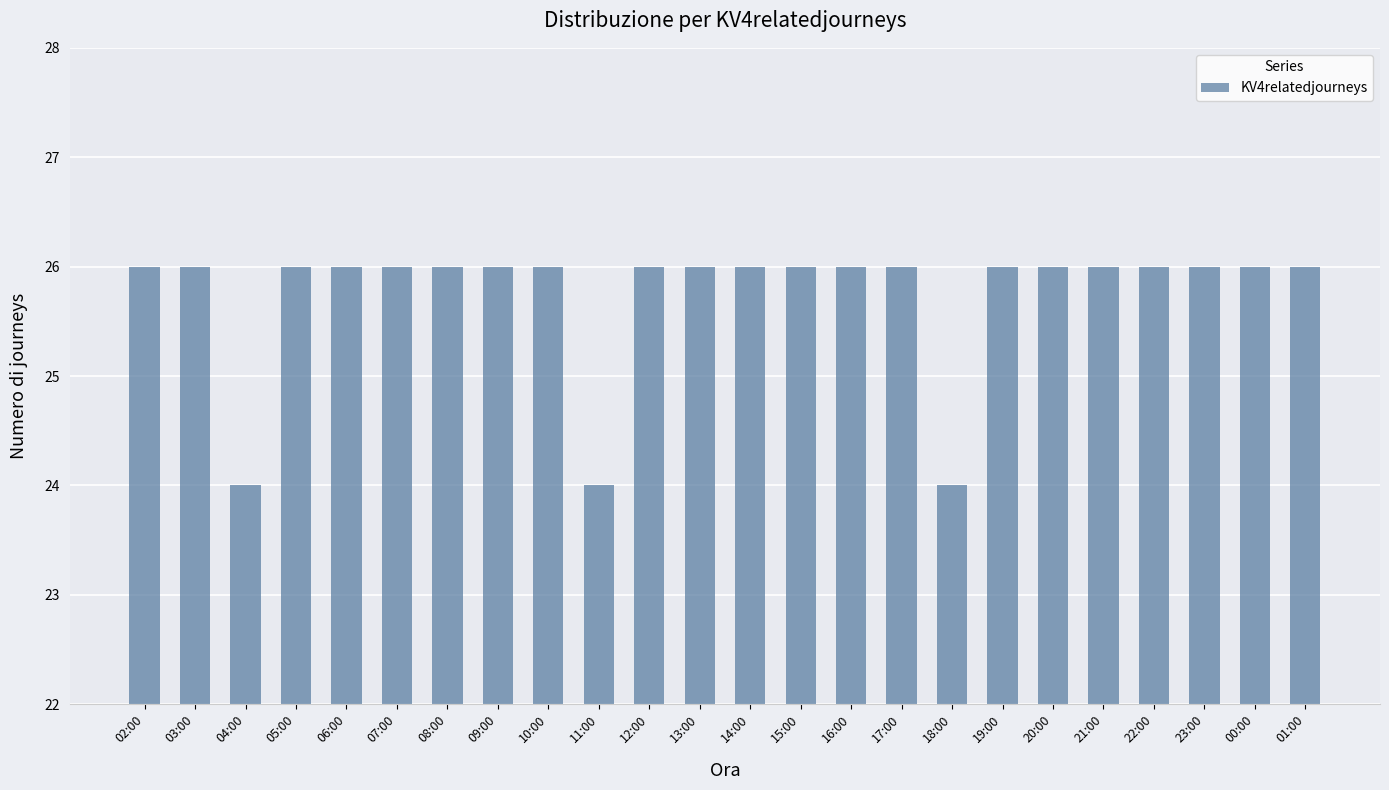

Read the value at 01:00.

26